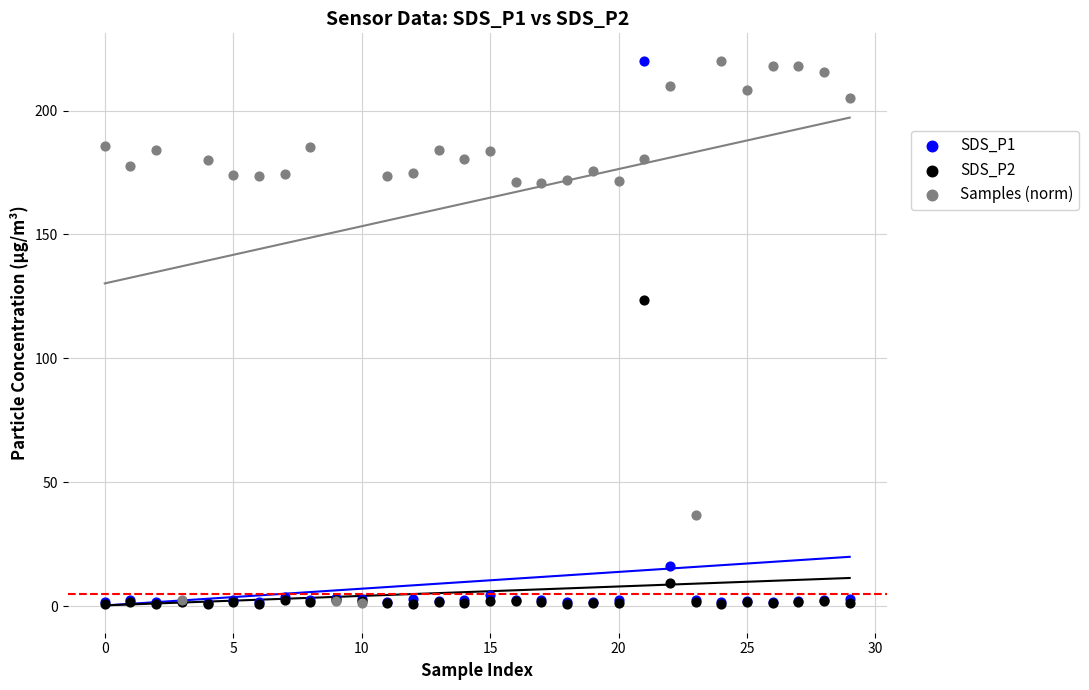

In the Samples (norm) series, what Y value is closest to 110?

170.9